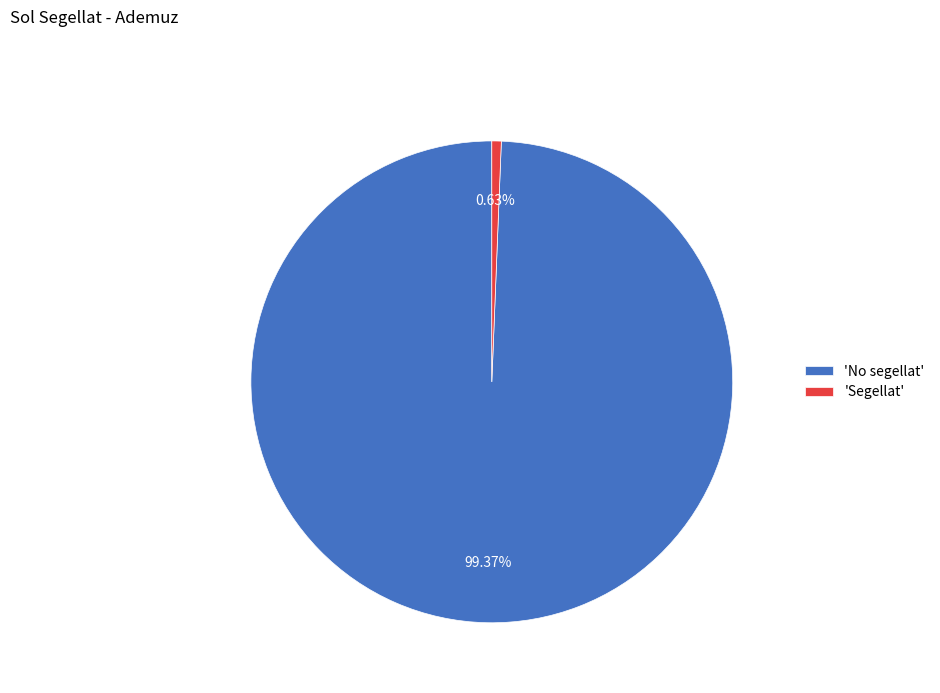

Do 'Segellat' and 'No segellat' together represent more than half of the pie?

Yes